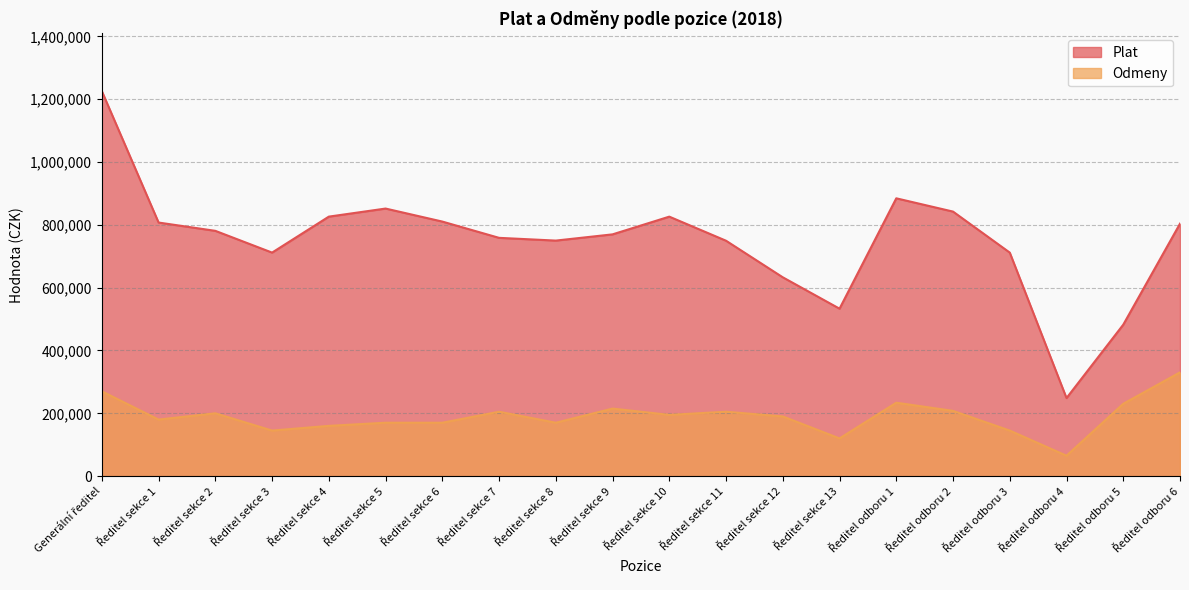

True or false: Odmeny has a value of 120000 at Ředitel sekce 13.

True